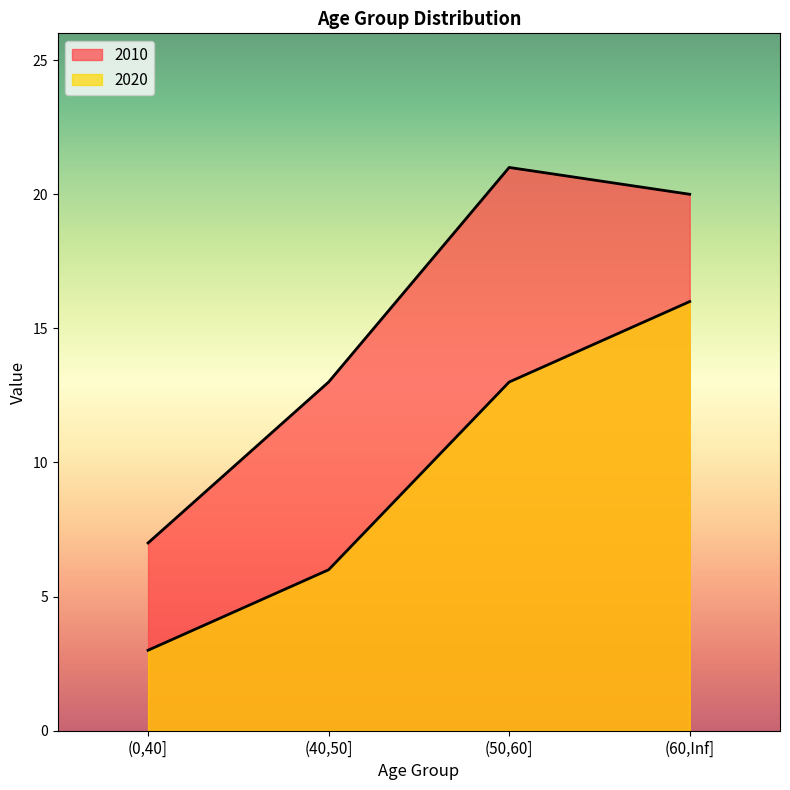

How many series are shown in this chart?

2